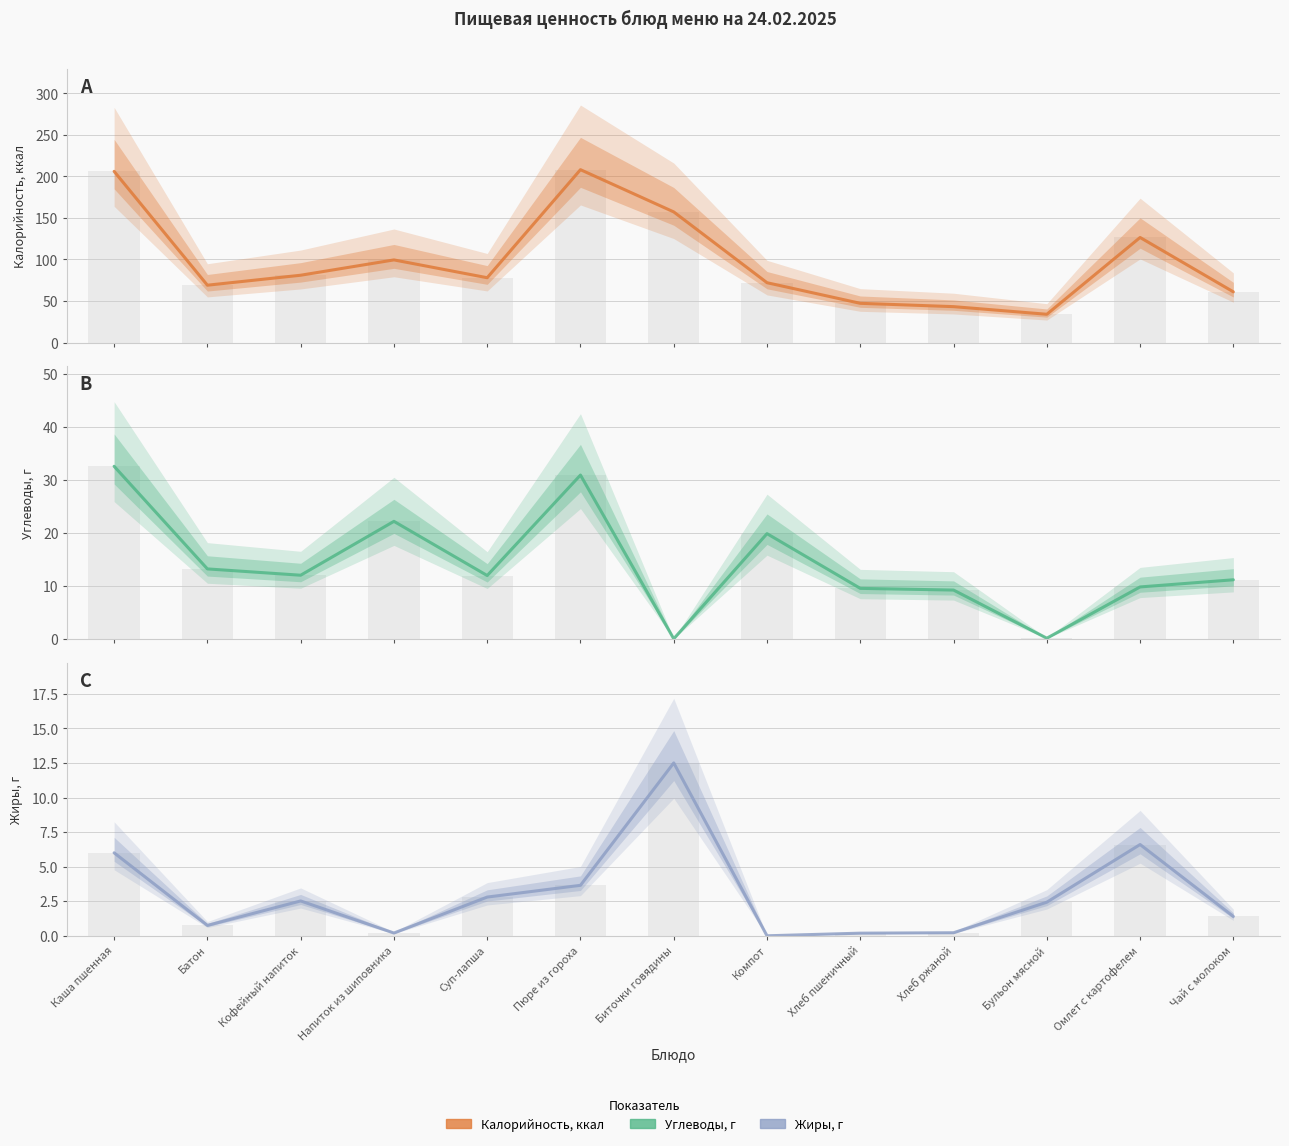

Reading right to left, extract all data points from this chart.

Калорийность, ккал: Чай с молоком=61.0	Омлет с картофелем=126.4	Бульон мясной=34.0	Хлеб ржаной=43.2	Хлеб пшеничный=47.2	Компот=72.0	Биточки говядины=157.2	Пюре из гороха=208.0	Суп-лапша=78.0	Напиток из шиповника=99.4	Кофейный напиток=81.0	Батон=69.0	Каша пшенная=206.0
Углеводы, г: Чай с молоком=11.2	Омлет с картофелем=9.8	Бульон мясной=0.2	Хлеб ржаной=9.3	Хлеб пшеничный=9.6	Компот=19.9	Биточки говядины=0.1	Пюре из гороха=30.9	Суп-лапша=12.0	Напиток из шиповника=22.2	Кофейный напиток=12.1	Батон=13.2	Каша пшенная=32.6
Жиры, г: Чай с молоком=1.4	Омлет с картофелем=6.6	Бульон мясной=2.4	Хлеб ржаной=0.2	Хлеб пшеничный=0.2	Компот=0.0	Биточки говядины=12.5	Пюре из гороха=3.6	Суп-лапша=2.8	Напиток из шиповника=0.2	Кофейный напиток=2.5	Батон=0.8	Каша пшенная=6.0